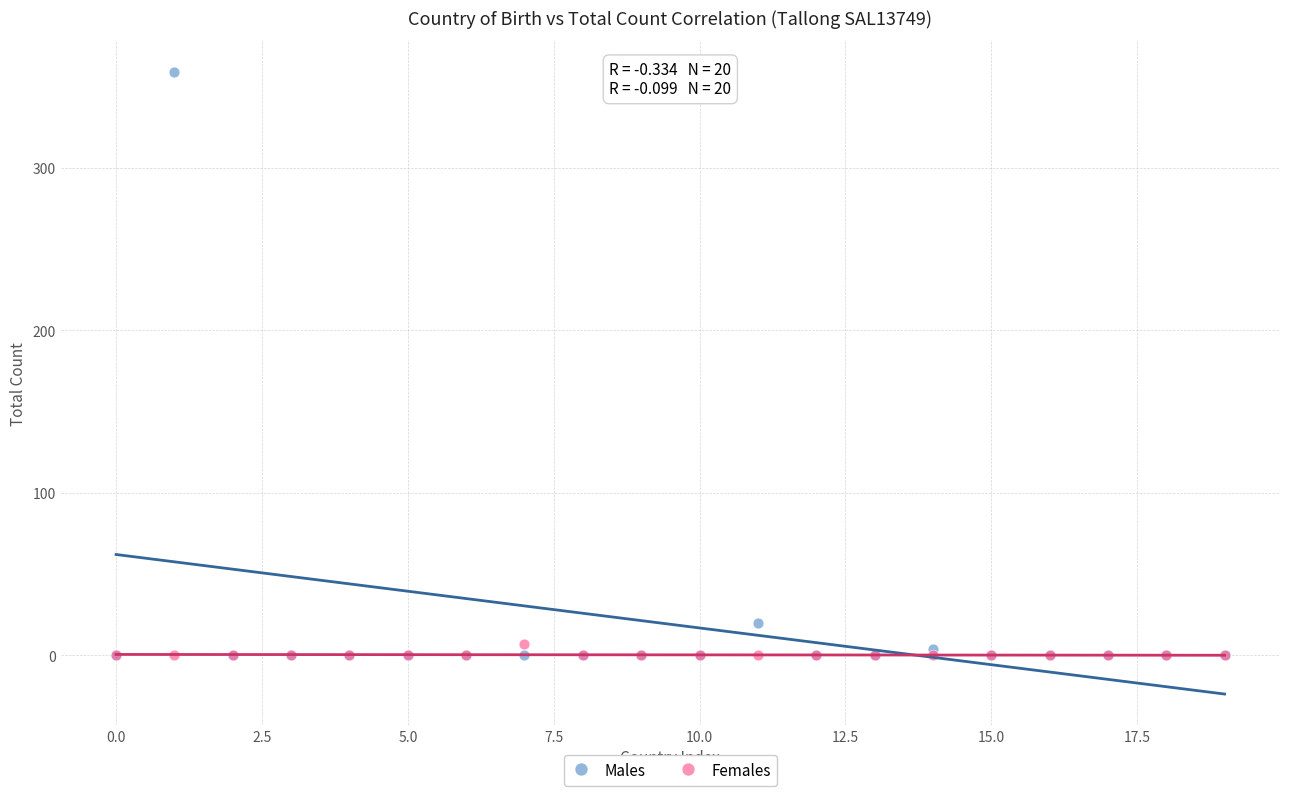

In the Males series, what Y value is closest to 179?

20